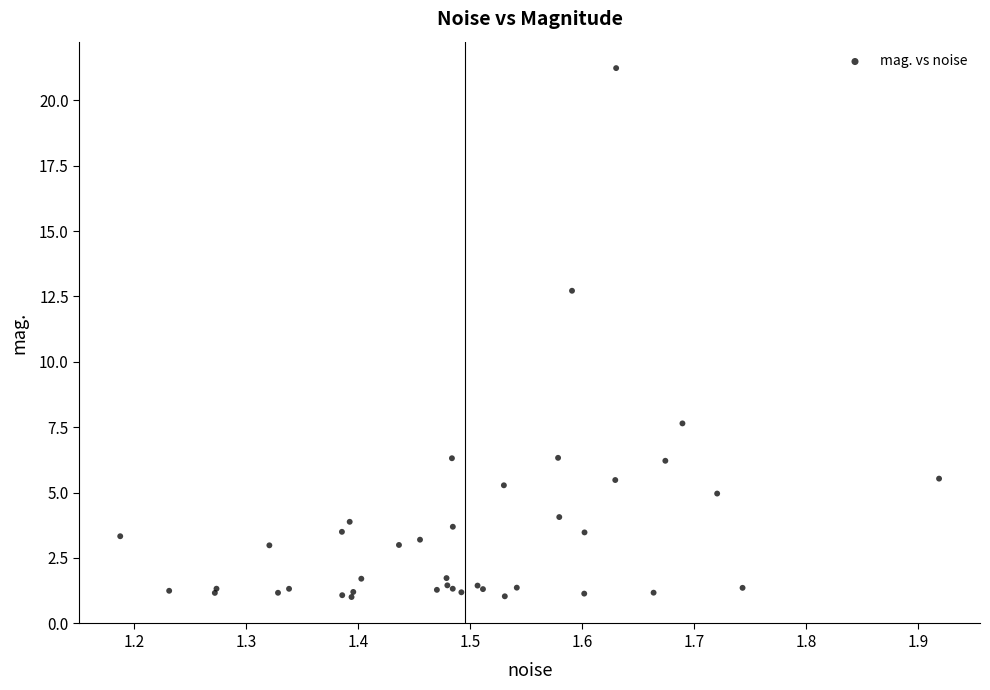

What Y value in the scatter plot is closest to 11?

12.7